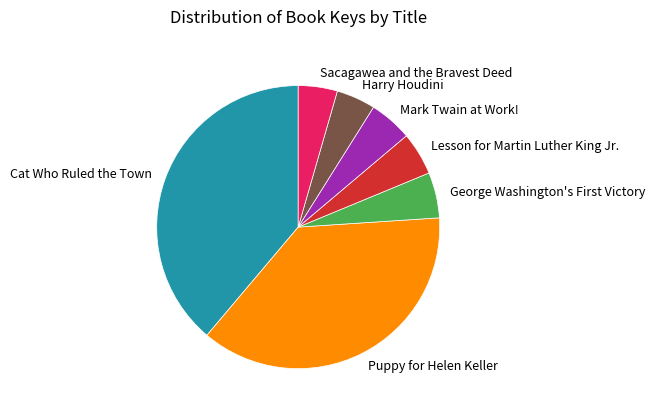

Is there any slice that represents more than half of the pie?

No